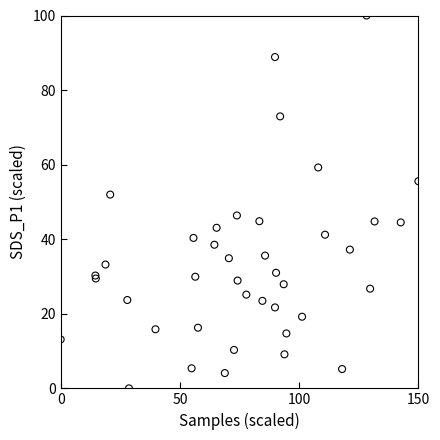

What Y value in the scatter plot is closest to 50?

52.0